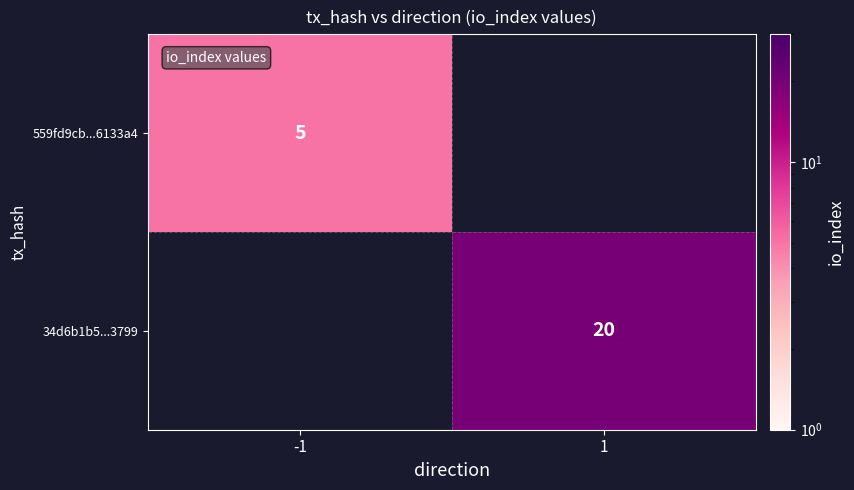

The 559fd9cb...6133a4 series shows 1 at -1. True or false?

False